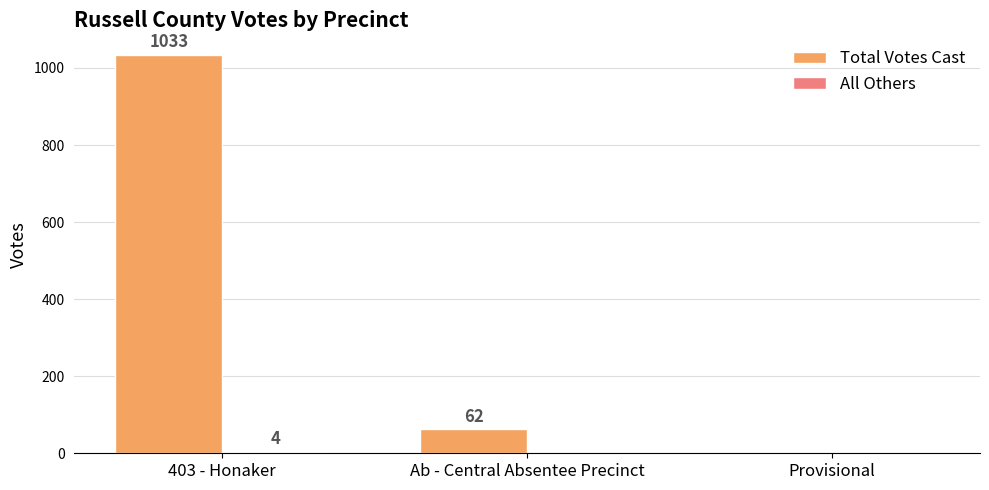

Which series has the largest range (max minus min)?

Total Votes Cast